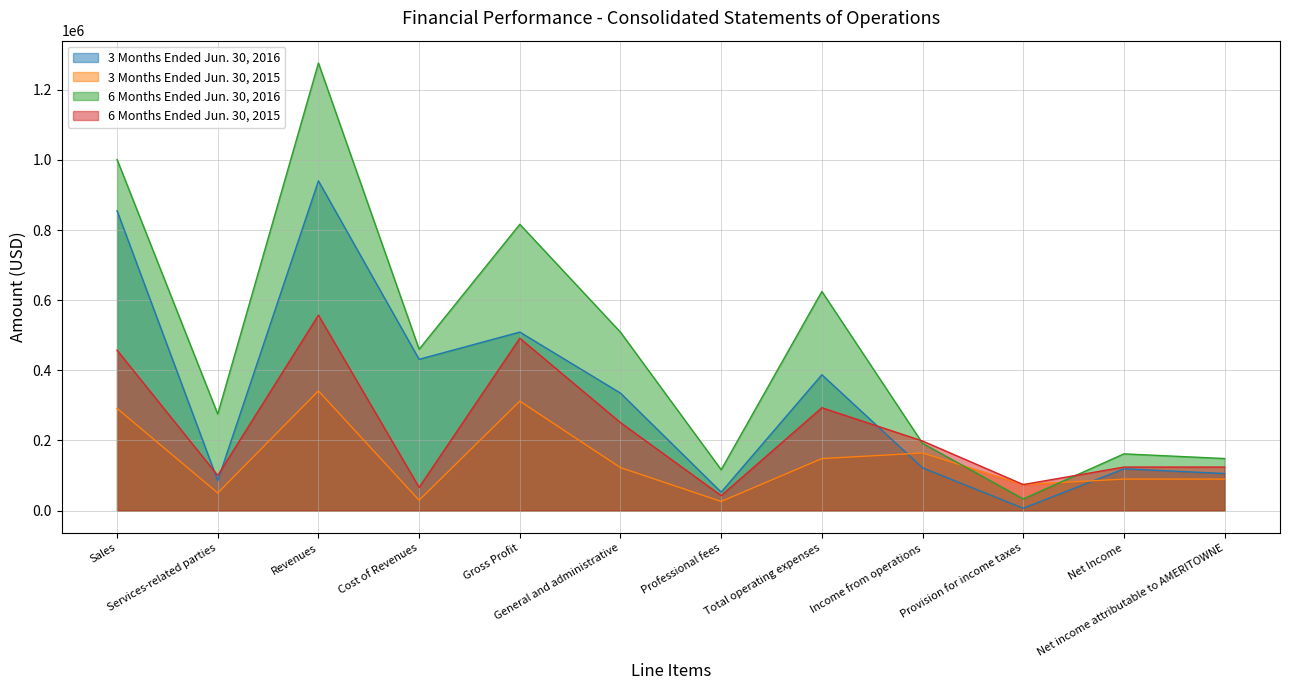

What are all the series names shown in the legend?

3 Months Ended Jun. 30, 2016, 3 Months Ended Jun. 30, 2015, 6 Months Ended Jun. 30, 2016, 6 Months Ended Jun. 30, 2015